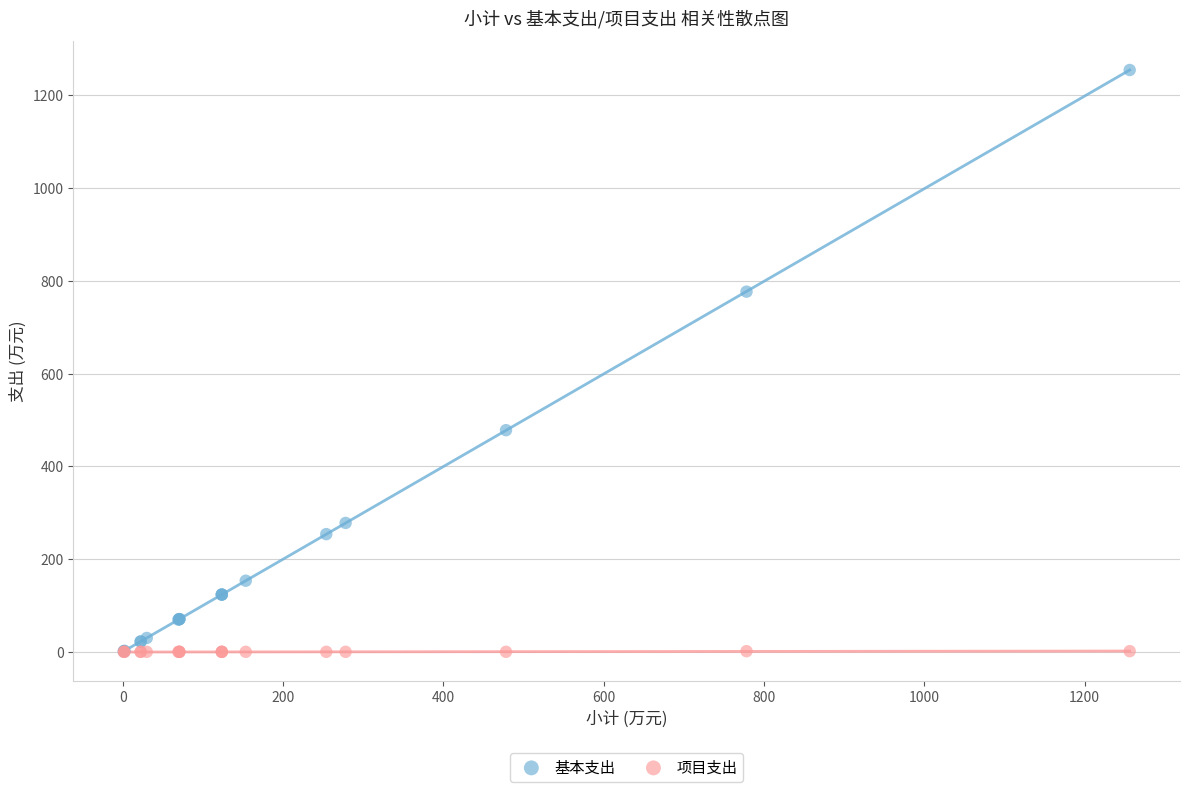

What are all the series names shown in the legend?

基本支出, 项目支出